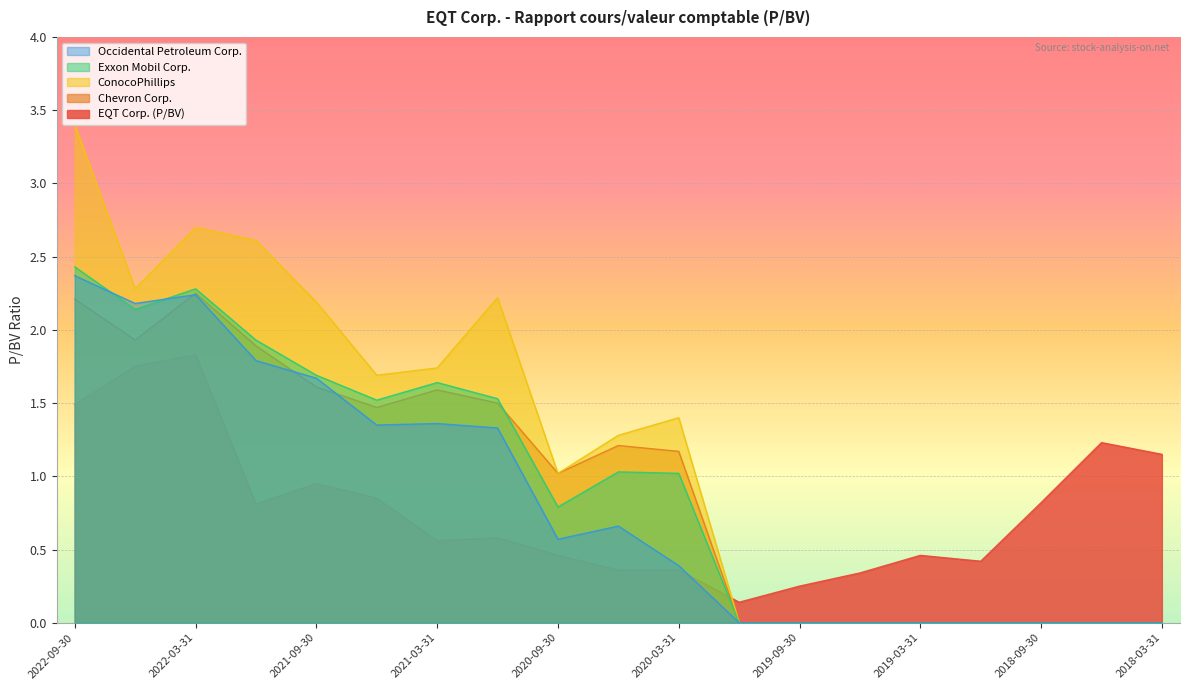

Is it true that ConocoPhillips equals 4.6 at 2022-03-31?

False